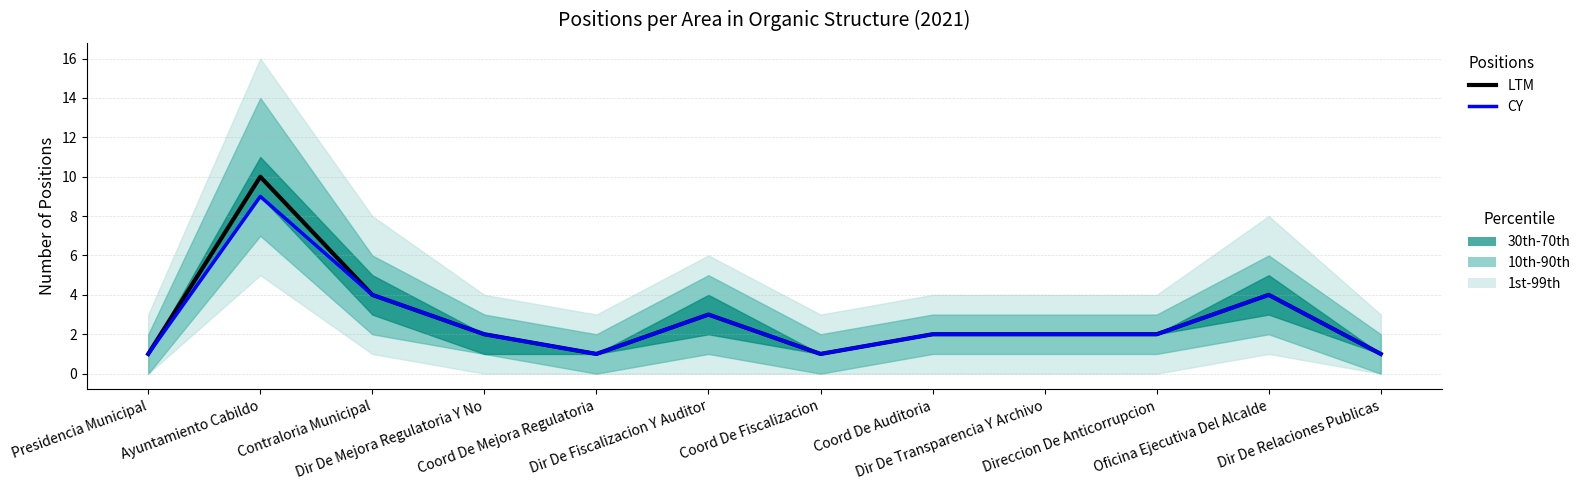

How many interior local valleys does the CY series have?

2